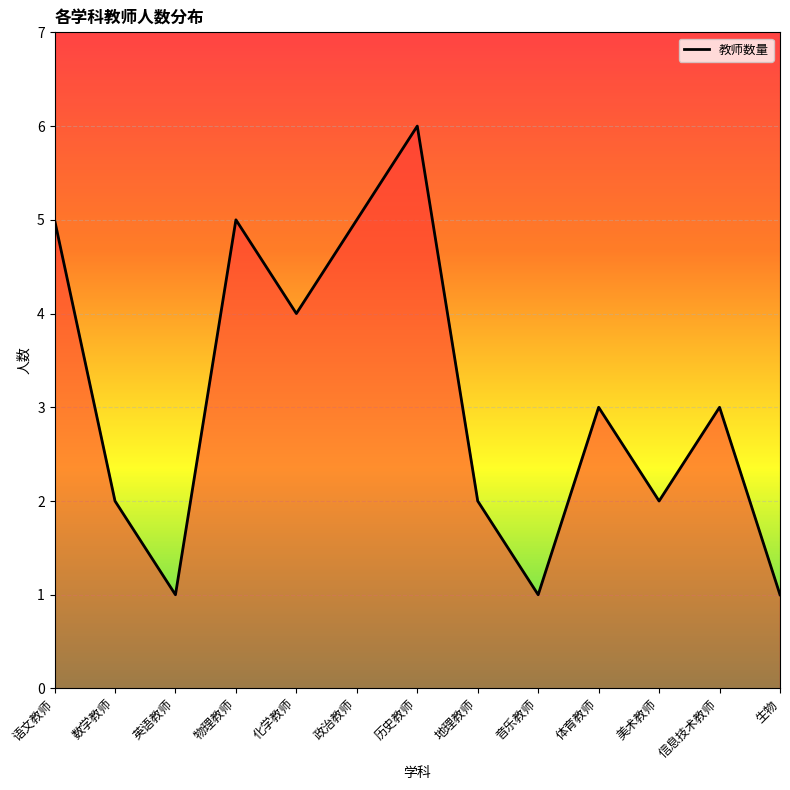

What value does the data have at 历史教师?

6